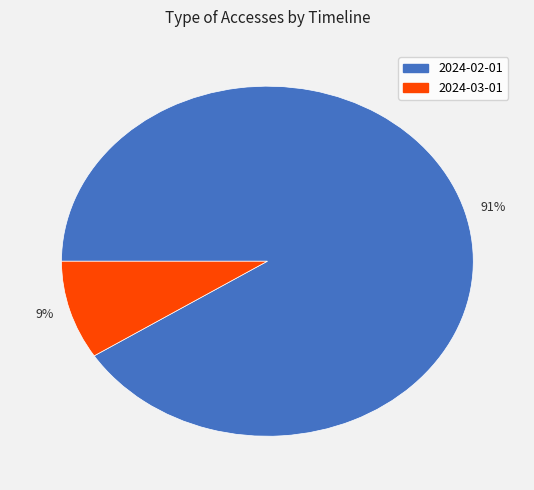

To the nearest percent, what is the difference between the largest and smallest slice percentages?

82%